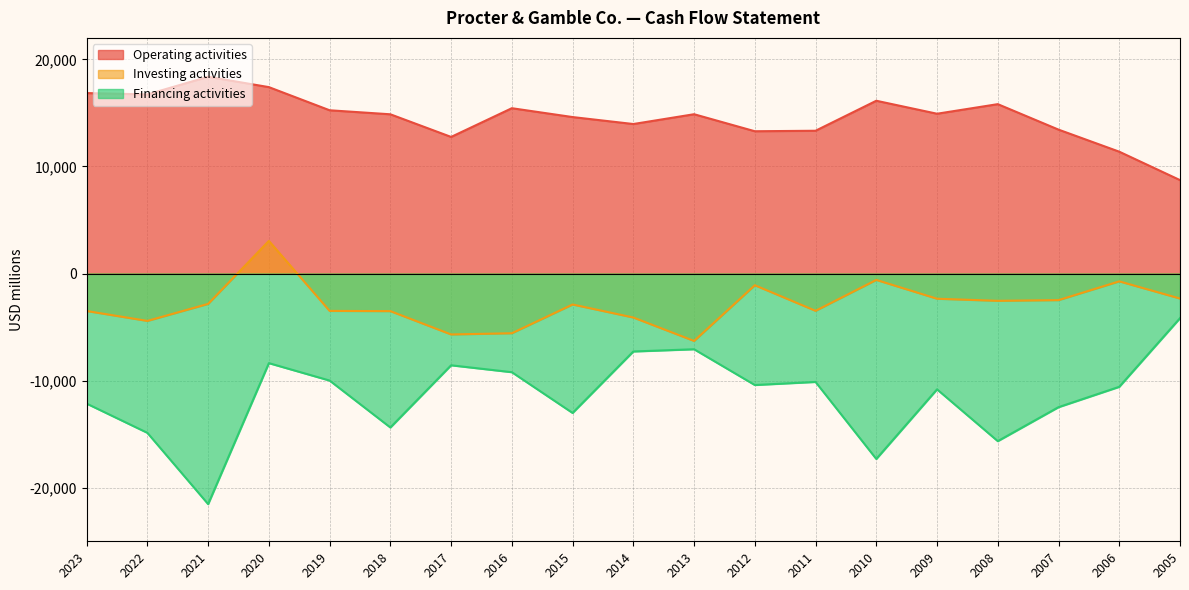

What is the value of the Financing activities point at the 2nd from the left?

-14876